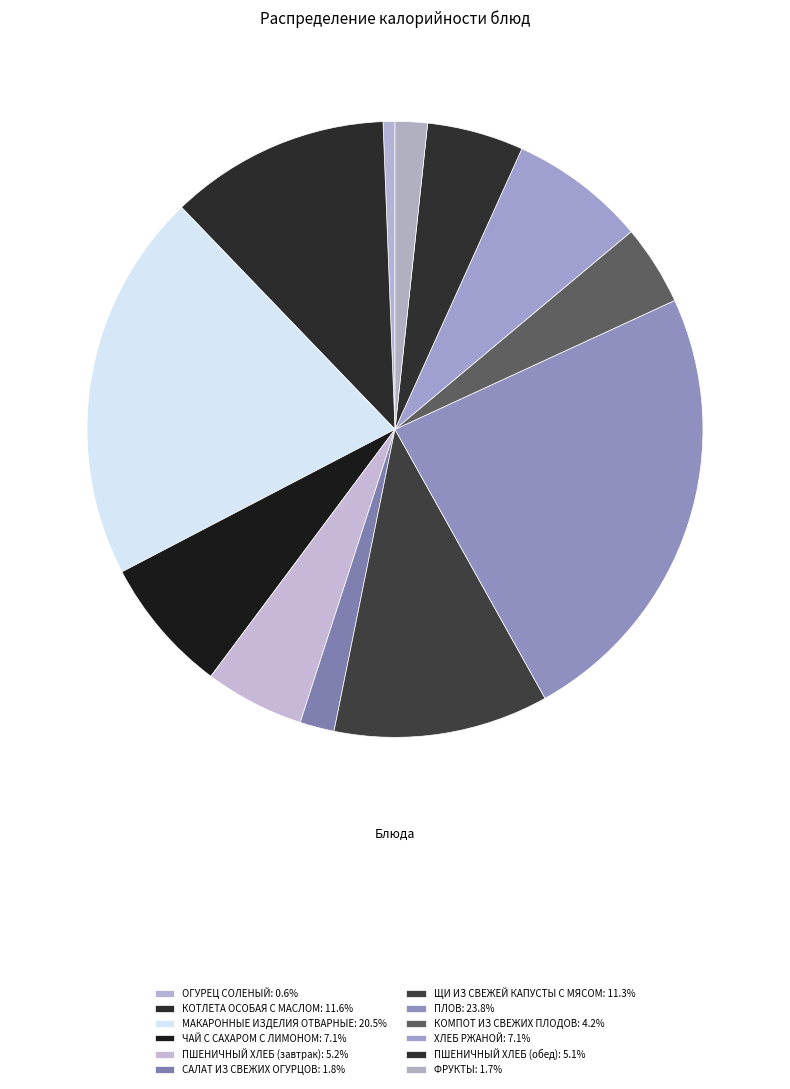

To the nearest percent, what percentage of the pie is ФРУКТЫ?

2%